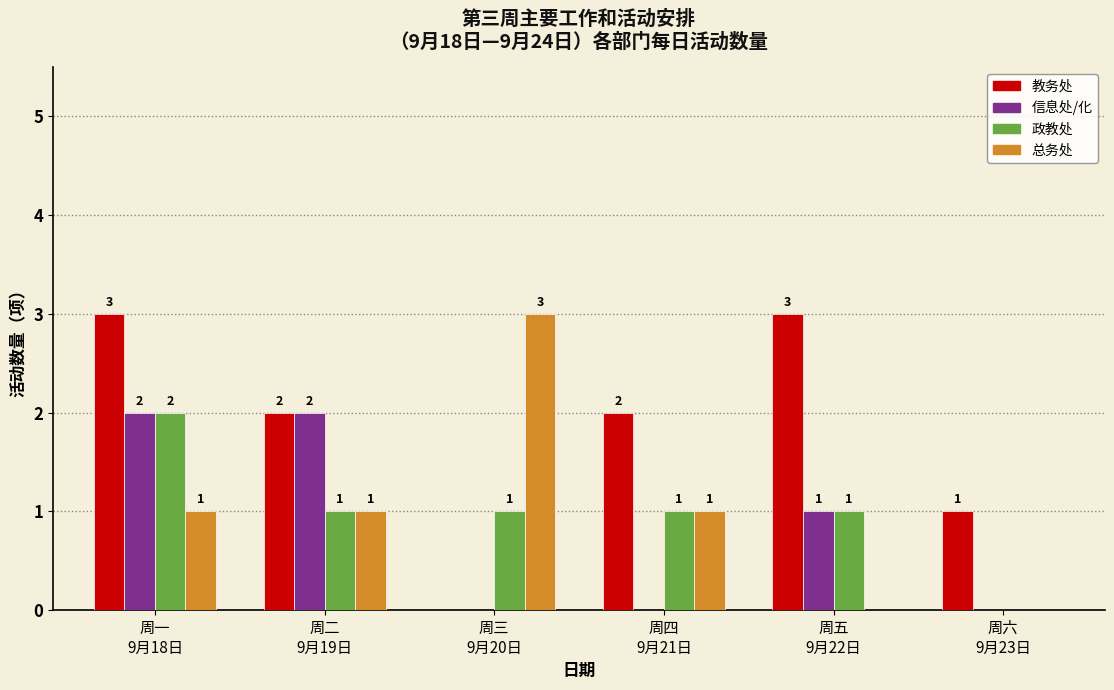

What is the sum of all 总务处 values?

6